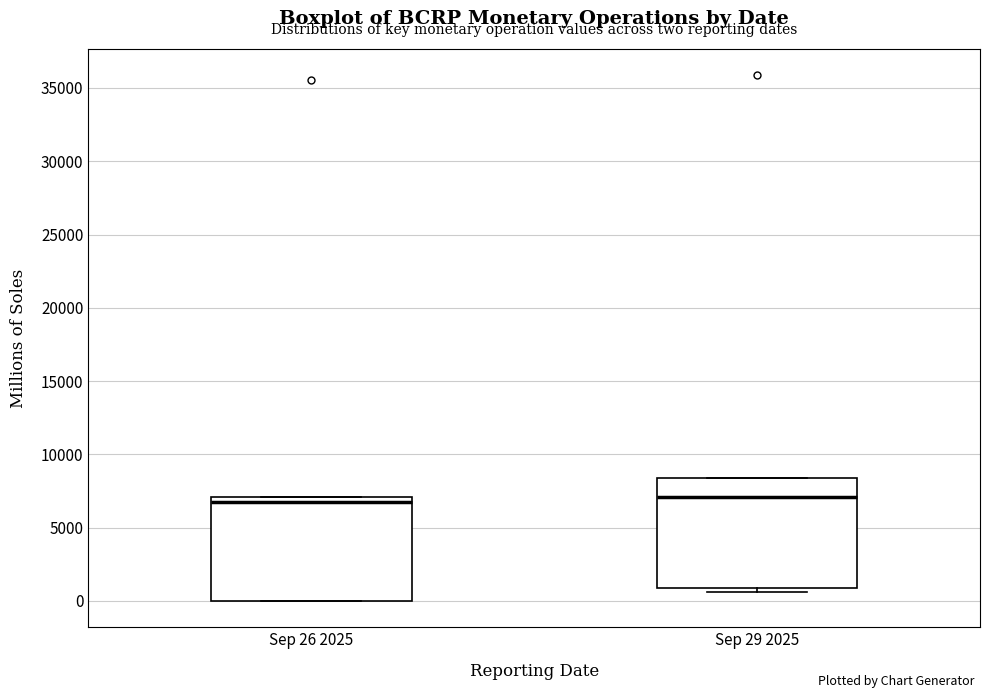

Reading left to right, read every box against the y-axis: the position of its median line, the range the box covers, and the ends of its whiskers. The values are not printed on the chart, so give them approximately, as read against the axis.

Sep 26 2025: median 6500, box 0 to 7000, whiskers 0 to 7000
Sep 29 2025: median 7000, box 1000 to 8500, whiskers 500 to 8500